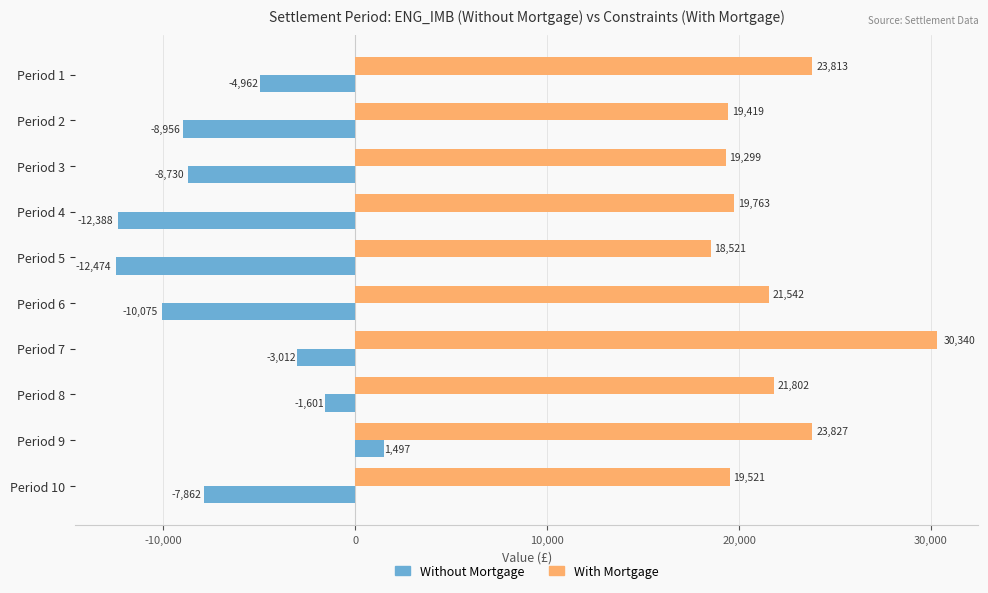

At which label is With Mortgage closest to 24430?

Period 9